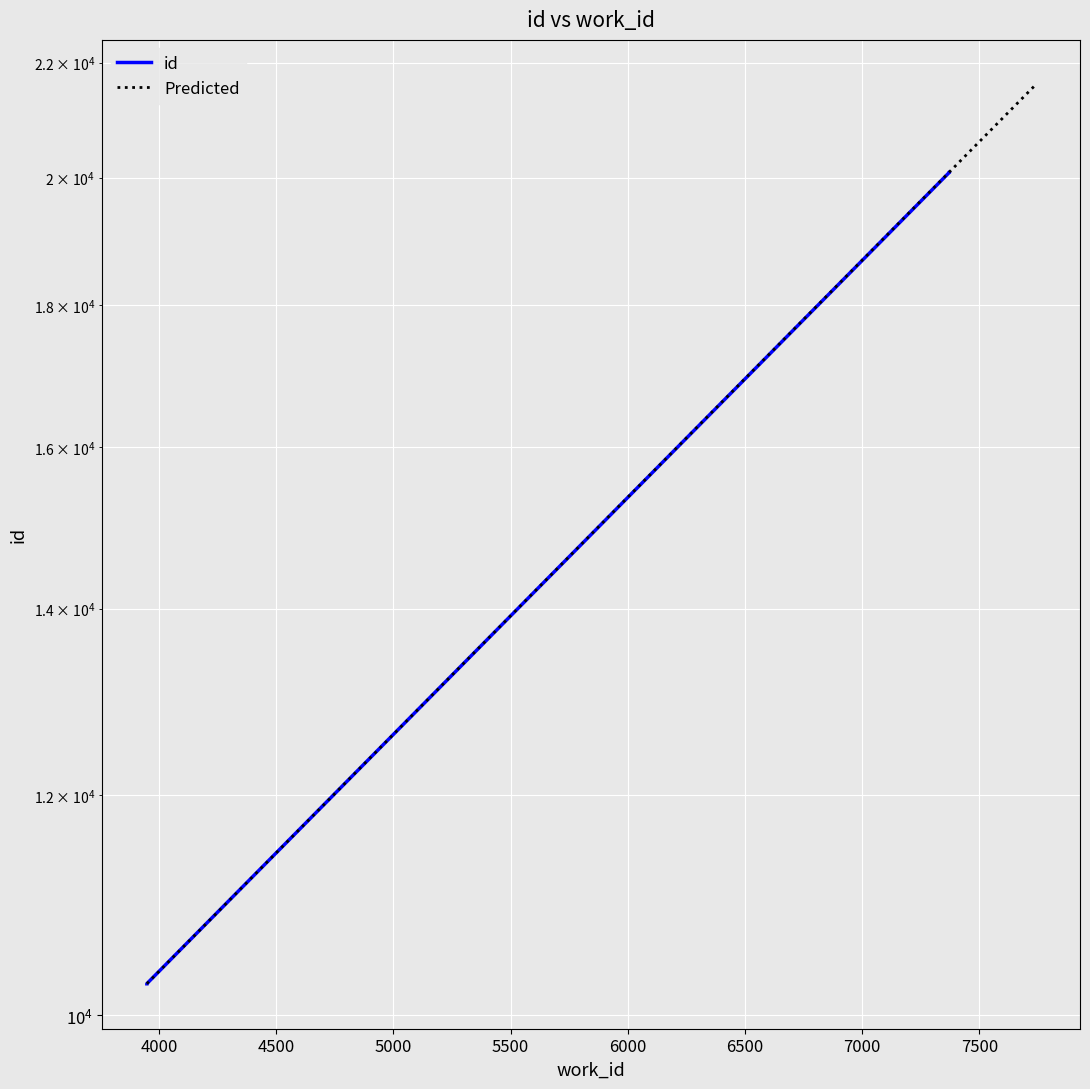

What is the change in value from 3948 to 7370?

+9818